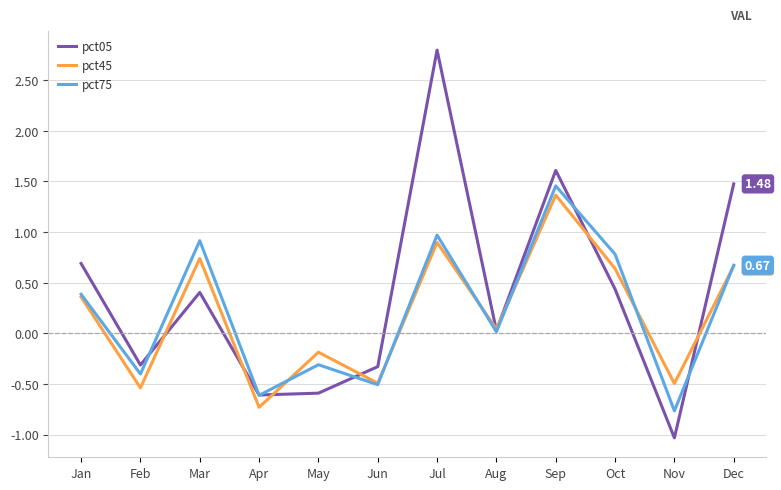

At which label is pct45 closest to 0?

Aug